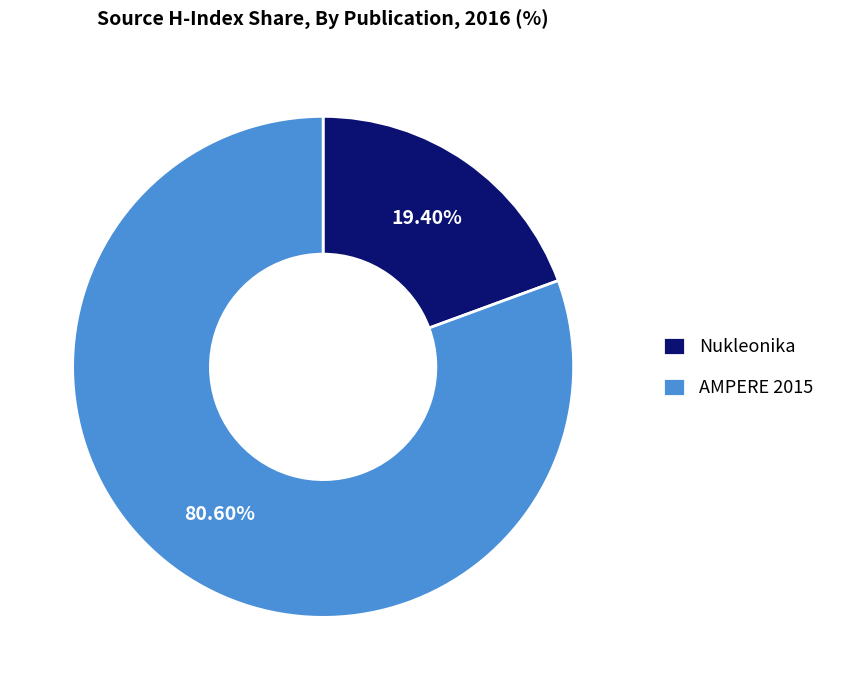

What is the ratio of the value at AMPERE 2015 to the value at Nukleonika?

4.2